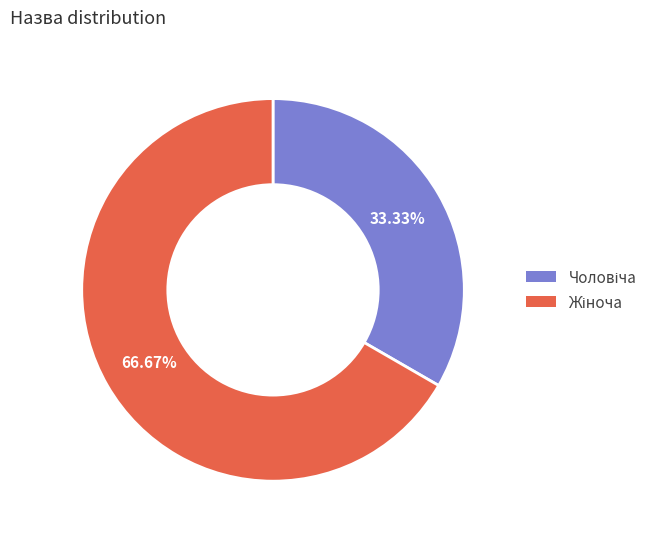

Is there any slice that represents more than half of the pie?

Yes